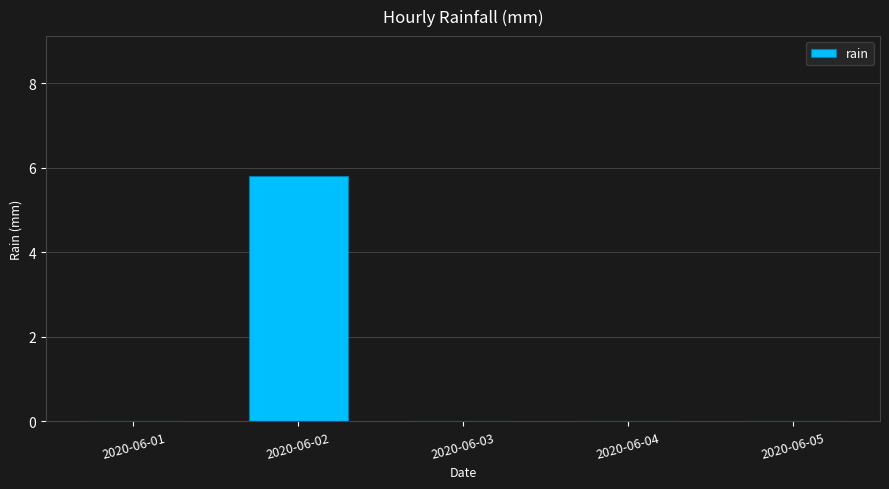

At which category does the chart reach its peak across all series?

2020-06-02